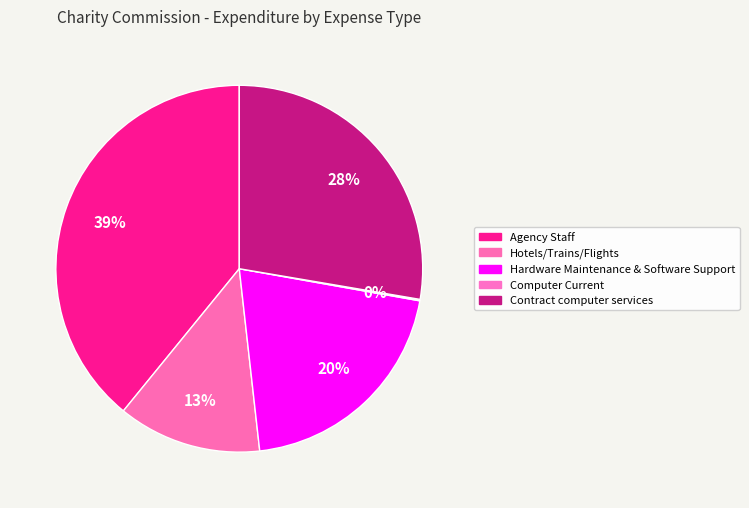

Combined, what portion of the pie is Agency Staff and Hotels/Trains/Flights?

51.8%